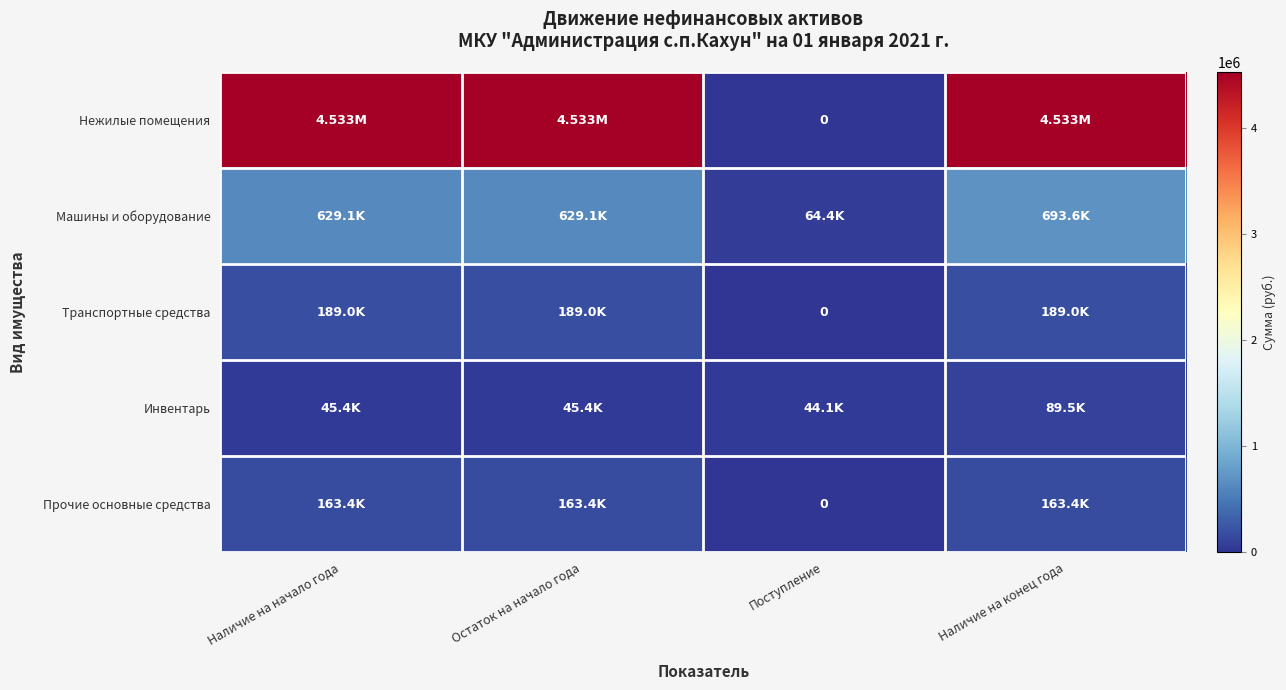

List the labels in order of Машины и оборудование value, smallest first.

Поступление, Наличие на начало года, Остаток на начало года, Наличие на конец года